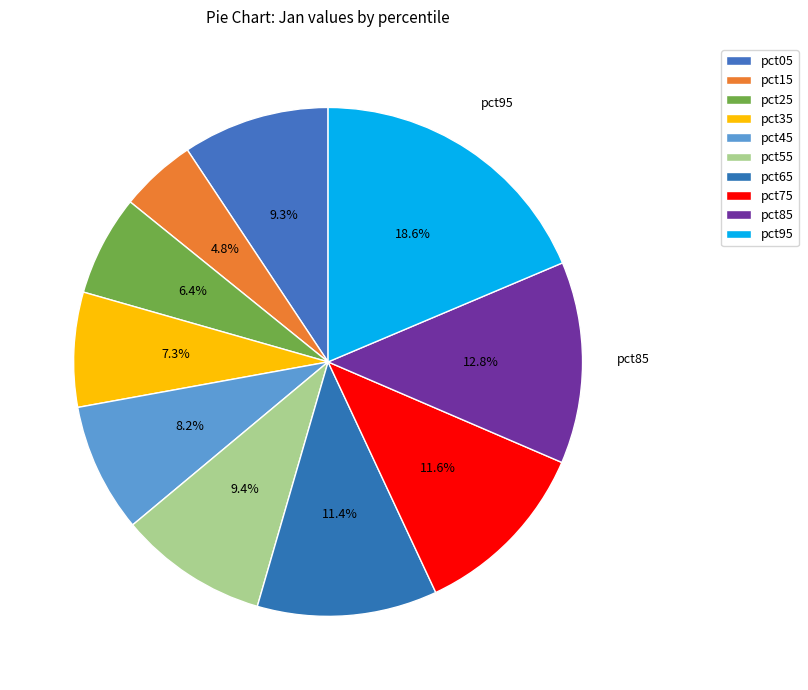

Count the number of slices in the pie.

10